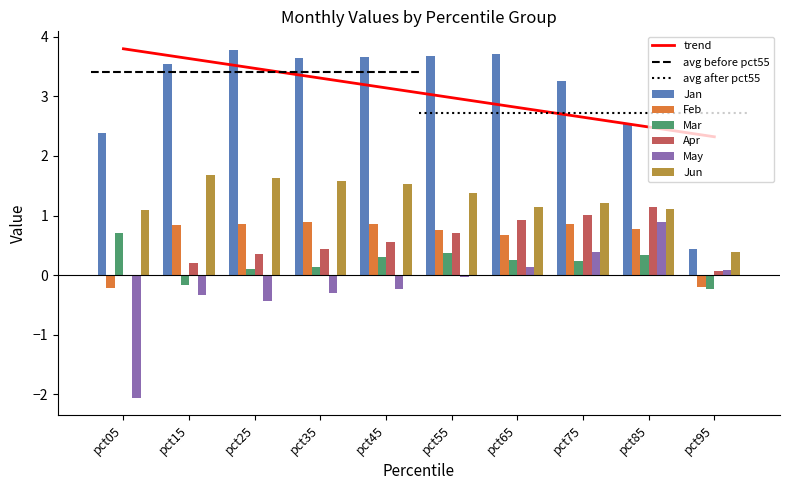

Reading left to right, extract all data points from this chart.

Jan: pct05=2.4	pct15=3.5	pct25=3.8	pct35=3.6	pct45=3.7	pct55=3.7	pct65=3.7	pct75=3.3	pct85=2.5	pct95=0.4
Feb: pct05=-0.2	pct15=0.8	pct25=0.9	pct35=0.9	pct45=0.9	pct55=0.8	pct65=0.7	pct75=0.9	pct85=0.8	pct95=-0.2
Mar: pct05=0.7	pct15=-0.2	pct25=0.1	pct35=0.1	pct45=0.3	pct55=0.4	pct65=0.3	pct75=0.2	pct85=0.3	pct95=-0.2
Apr: pct05=-0.0	pct15=0.2	pct25=0.4	pct35=0.4	pct45=0.6	pct55=0.7	pct65=0.9	pct75=1.0	pct85=1.1	pct95=0.1
May: pct05=-2.1	pct15=-0.3	pct25=-0.4	pct35=-0.3	pct45=-0.2	pct55=-0.0	pct65=0.1	pct75=0.4	pct85=0.9	pct95=0.1
Jun: pct05=1.1	pct15=1.7	pct25=1.6	pct35=1.6	pct45=1.5	pct55=1.4	pct65=1.1	pct75=1.2	pct85=1.1	pct95=0.4